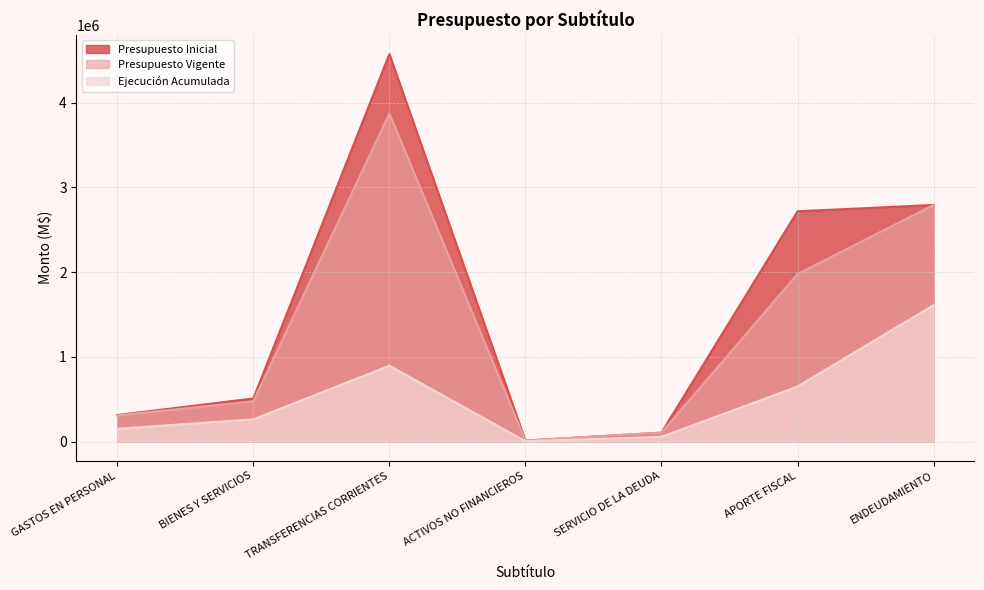

True or false: Ejecución Acumulada and Presupuesto Inicial intersect in this chart.

False